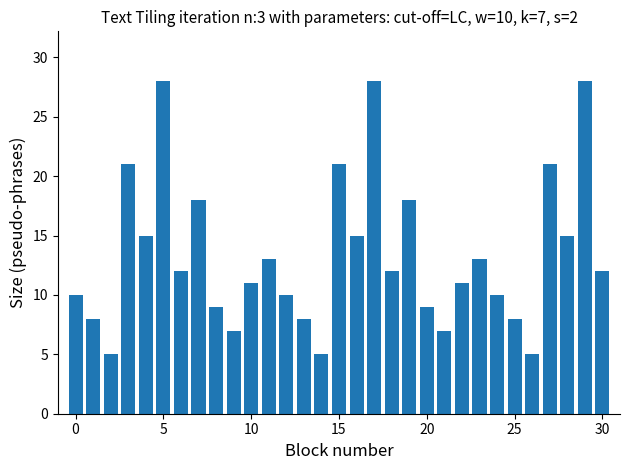

What is the maximum value shown in the chart?

28